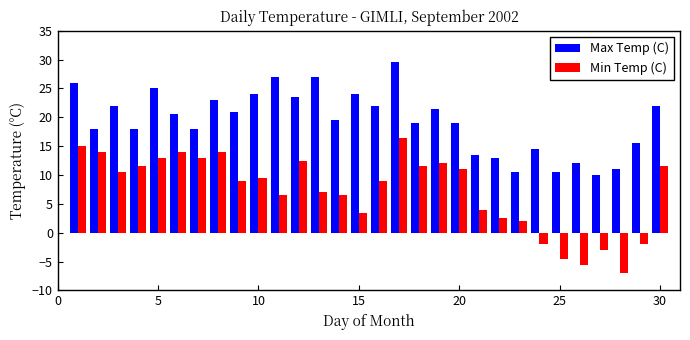

Rank the series by their average value, from lowest to highest.

Min Temp (C), Max Temp (C)